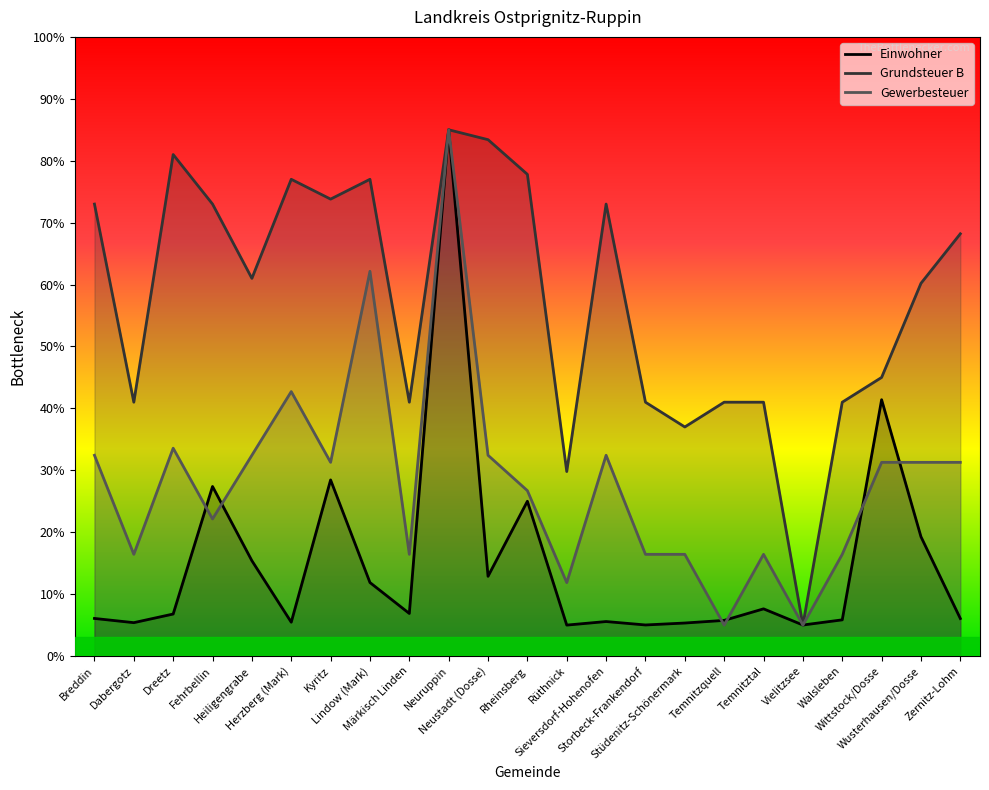

True or false: Gewerbesteuer and Grundsteuer B cross at least once.

False